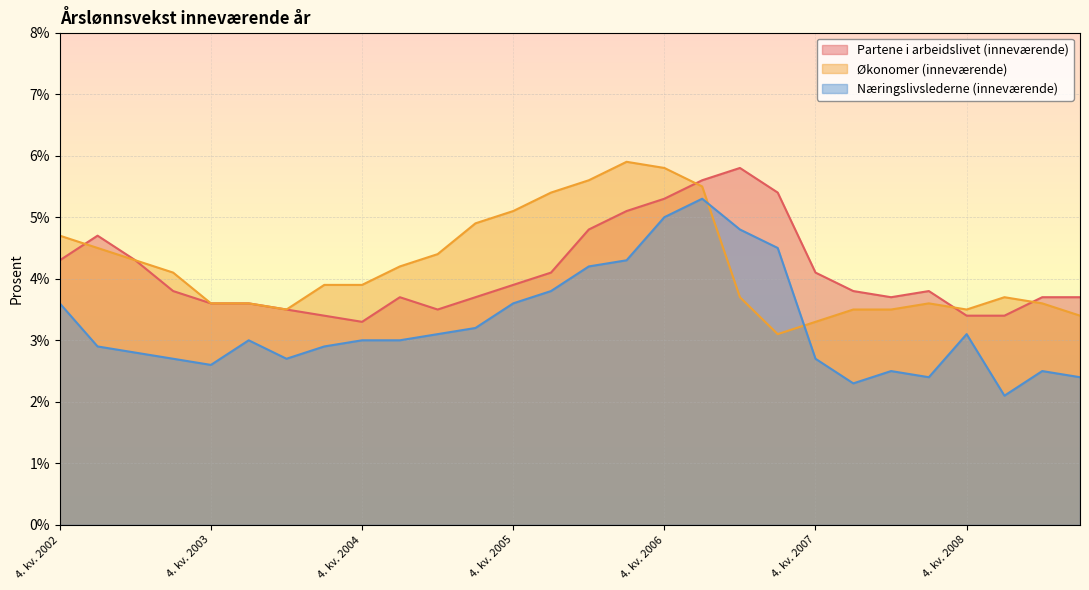

What is the label of the 17th point from the left?

4. kv. 2006